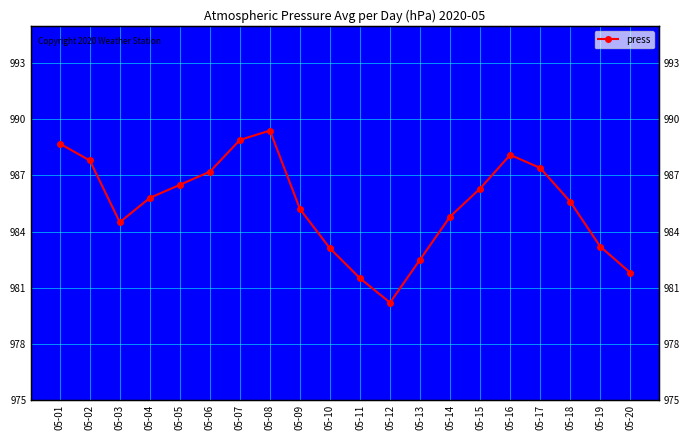

The value at 05-04 is 1401.5. True or false?

False